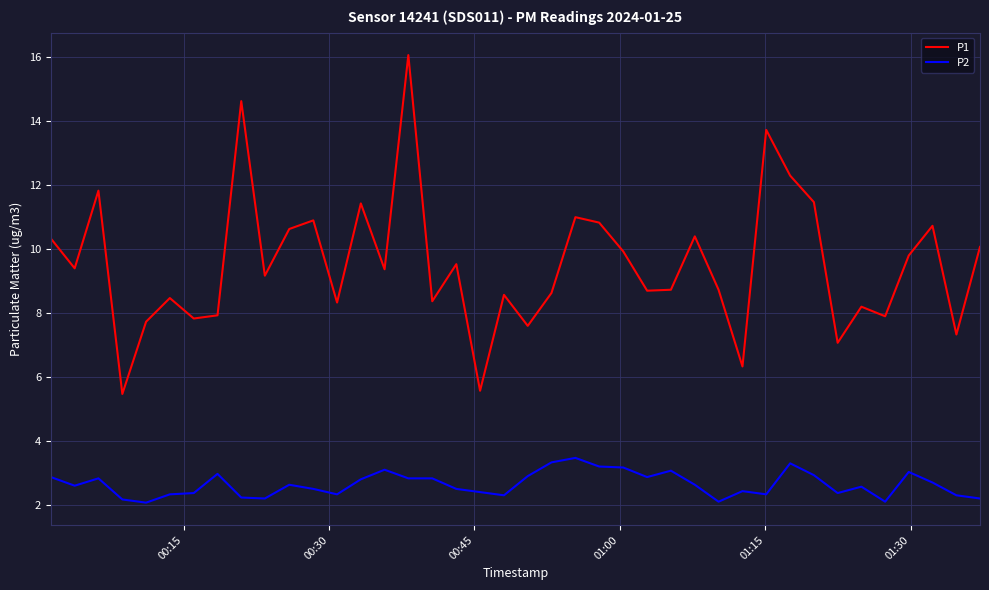

What is the smallest value displayed?

2.1